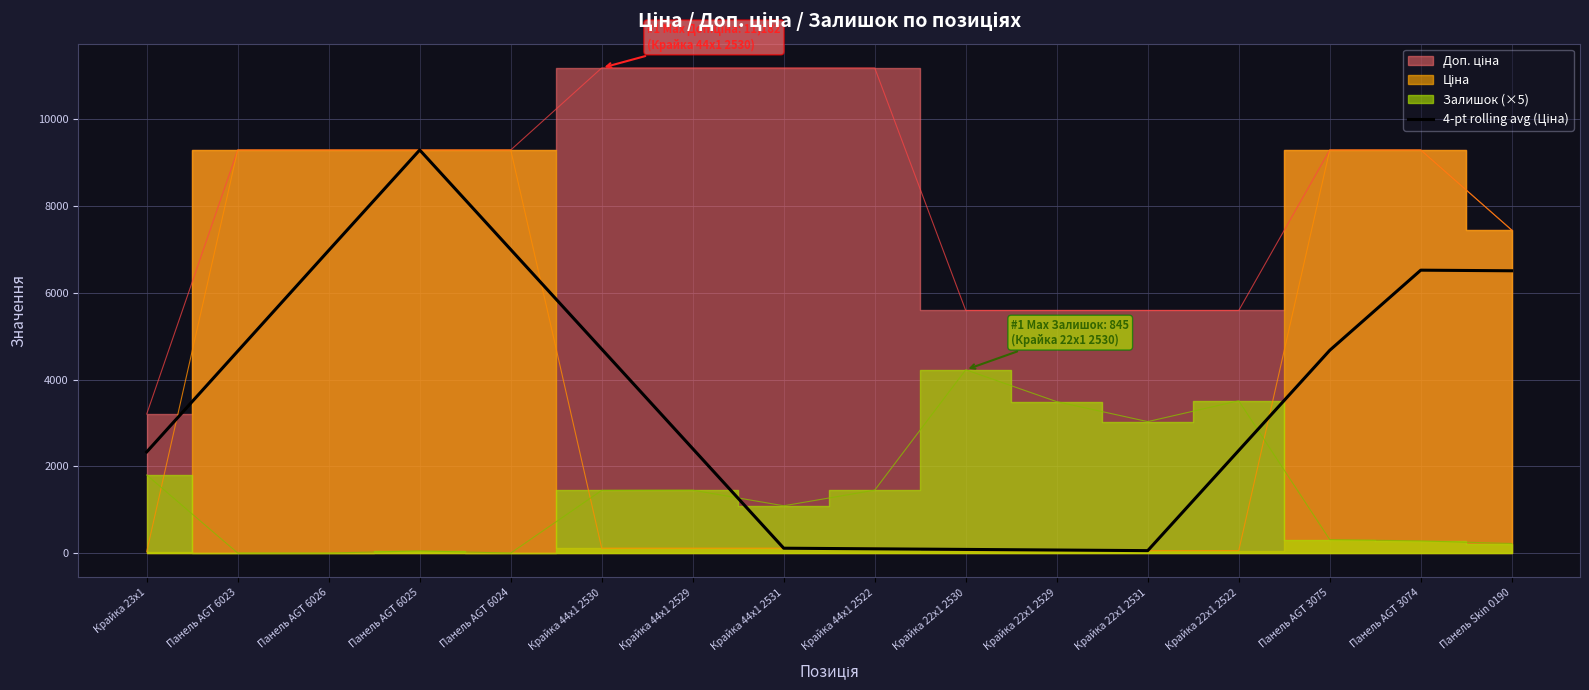

What is the sum of the values at Крайка 22x1 2531 and Панель AGT 6025?

9346.4